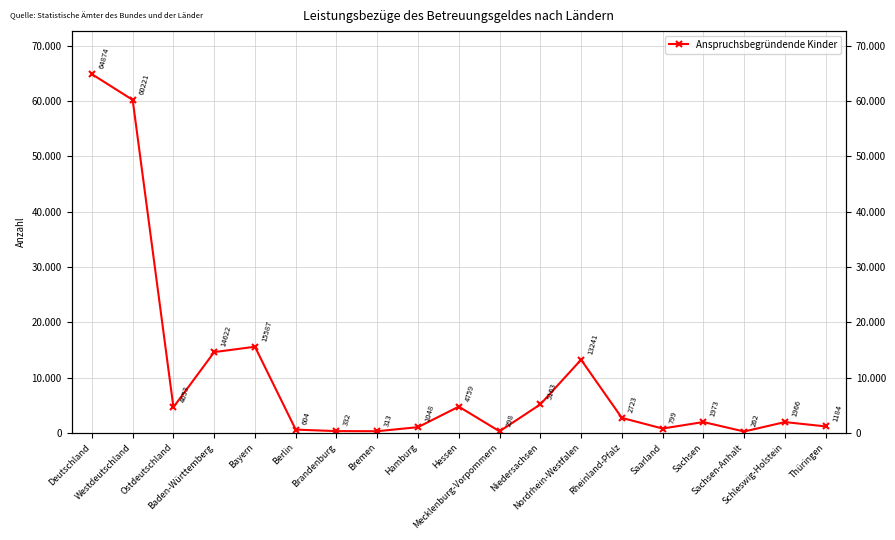

What is the sum of all values?

194622